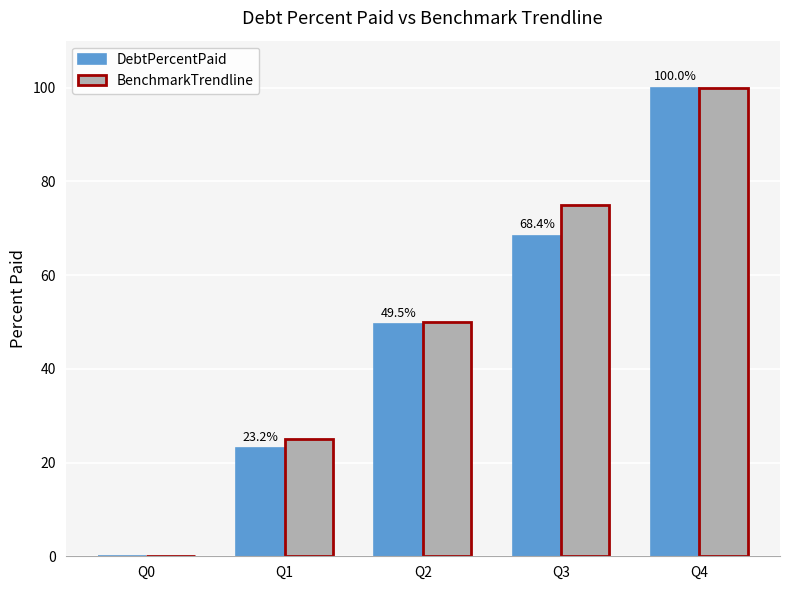

What is the sum of the DebtPercentPaid values at Q2 and Q1?

72.6